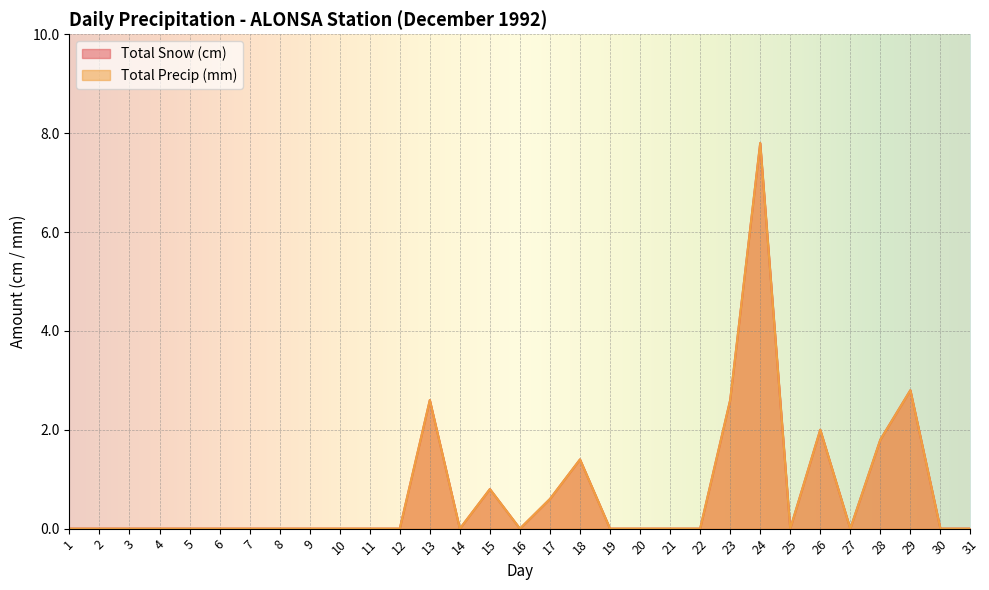

Reading right to left, extract all data points from this chart.

Total Snow (cm): 0.0	0.0	2.8	1.8	0.0	2.0	0.0	7.8	2.6	0.0	0.0	0.0	0.0	1.4	0.6	0.0	0.8	0.0	2.6	0.0	0.0	0.0	0.0	0.0	0.0	0.0	0.0	0.0	0.0	0.0	0.0
Total Precip (mm): 0.0	0.0	2.8	1.8	0.0	2.0	0.0	7.8	2.6	0.0	0.0	0.0	0.0	1.4	0.6	0.0	0.8	0.0	2.6	0.0	0.0	0.0	0.0	0.0	0.0	0.0	0.0	0.0	0.0	0.0	0.0